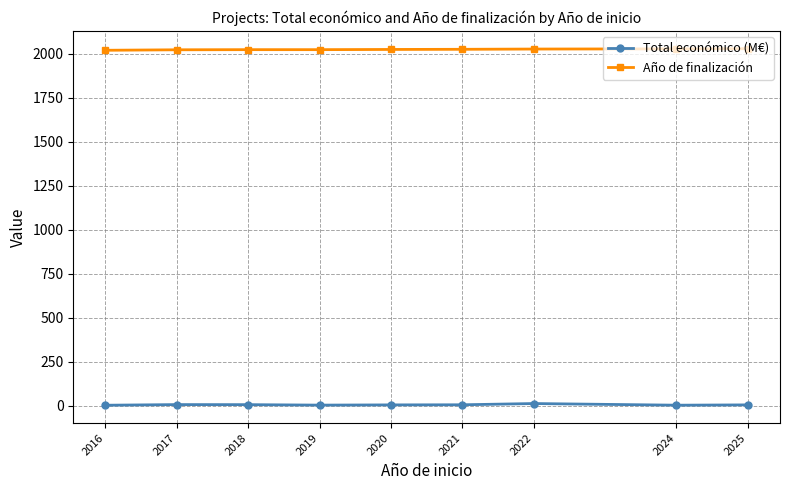

The Año de finalización series shows 2678.3 at 2022. True or false?

False